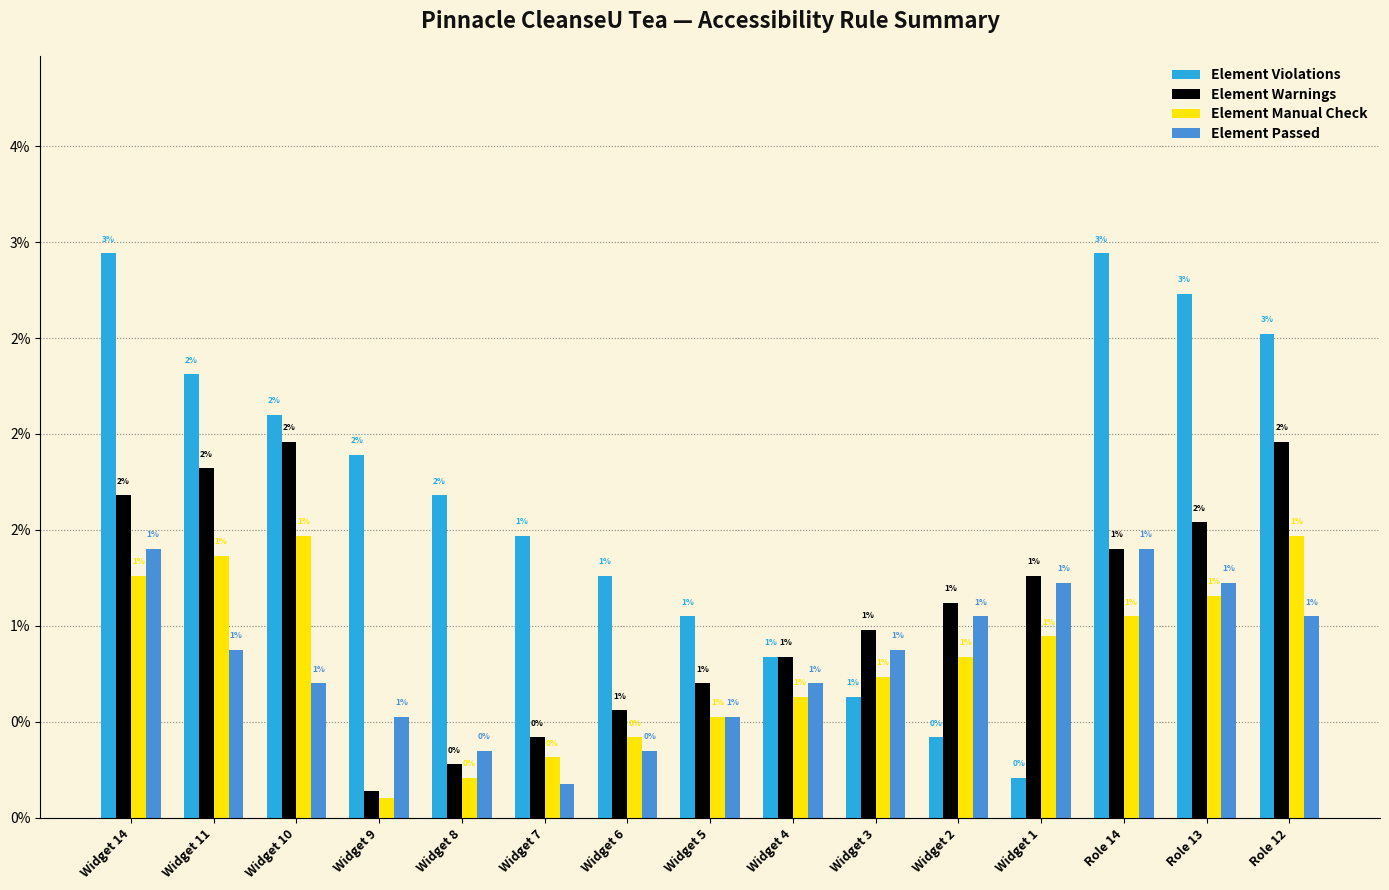

How many series are shown in this chart?

4